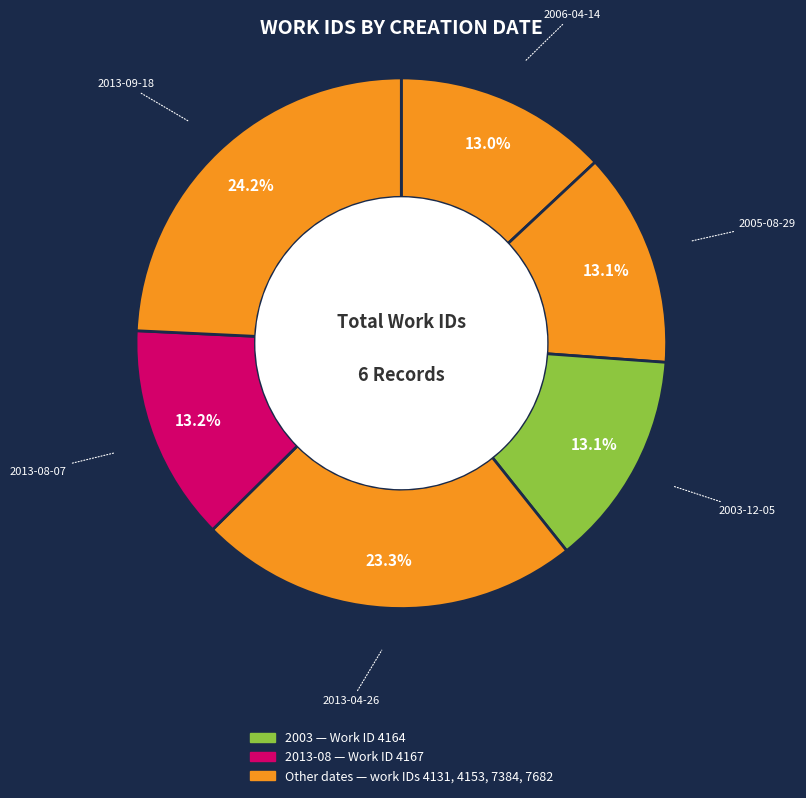

Is 2006-04-14 the majority of the pie?

No